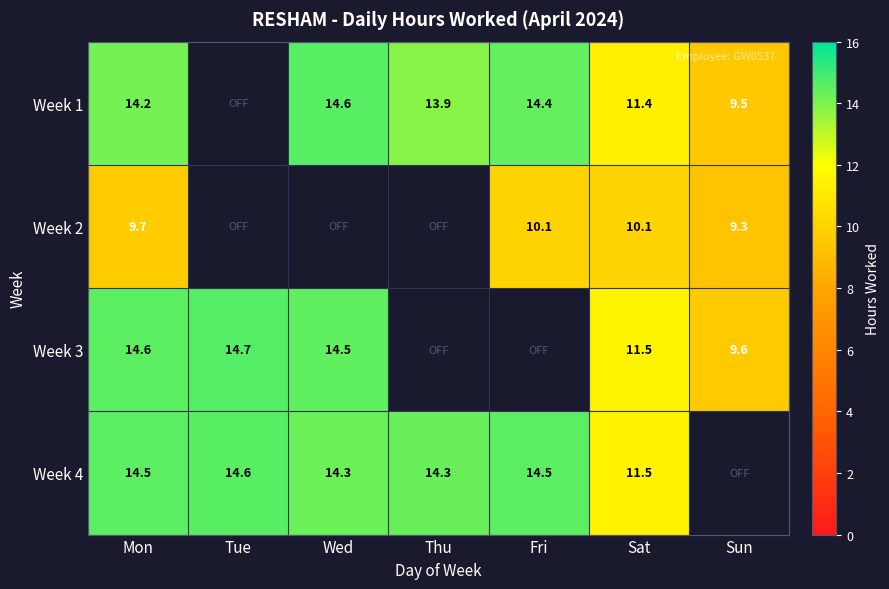

The value of Week 3 at Mon is 22.3. True or false?

False